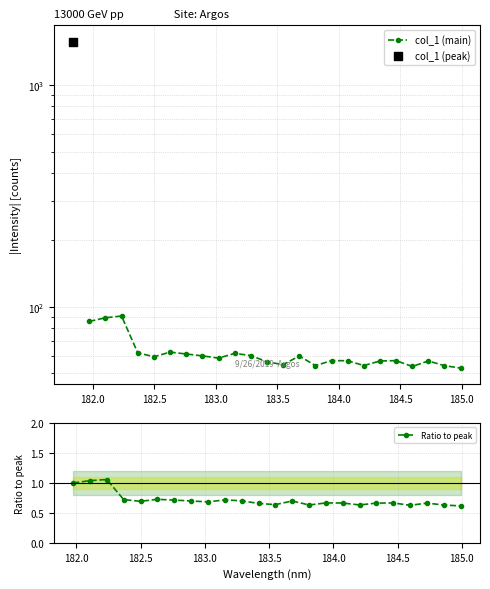

At how many categories does at least one series exceed 82?

3